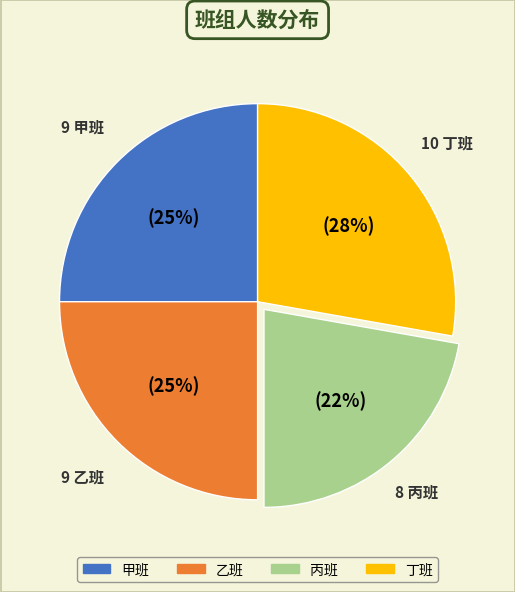

Is it true that 丁班 is 28% of the pie?

True